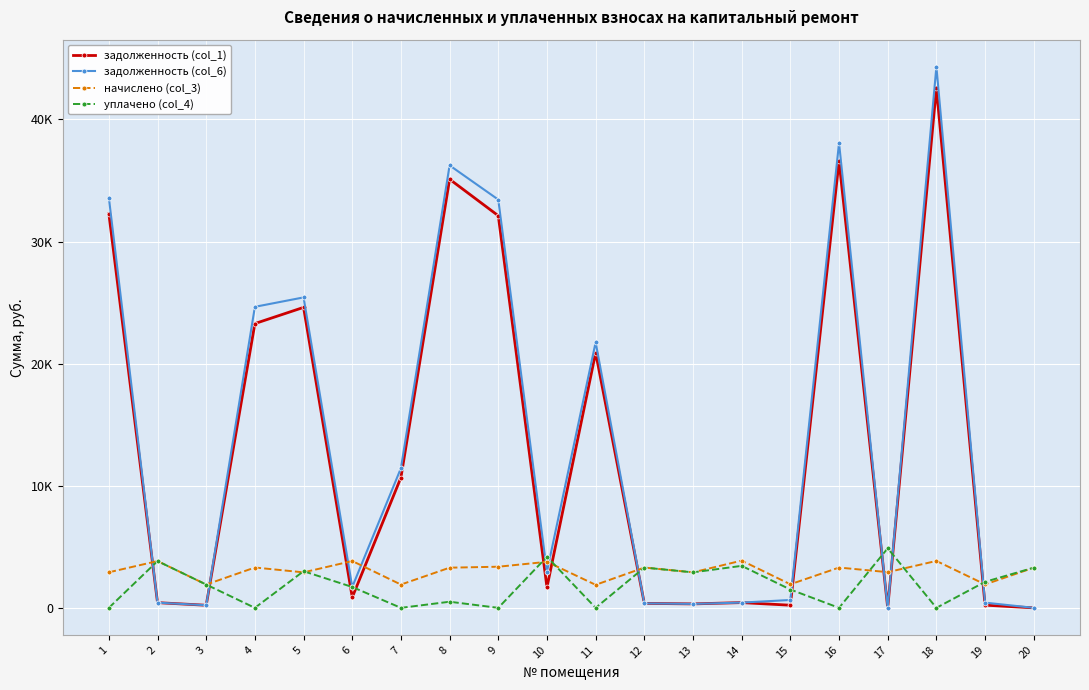

The value of уплачено (col_4) at 7 is 0.0. True or false?

True